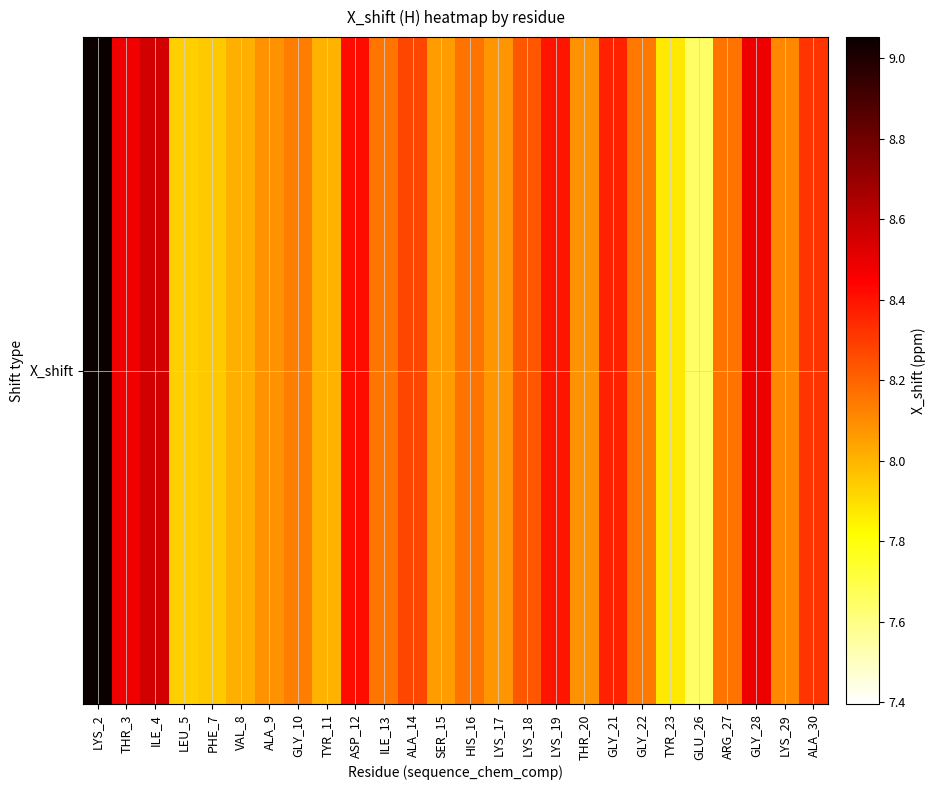

Where does the data first go above 8?

LYS_2